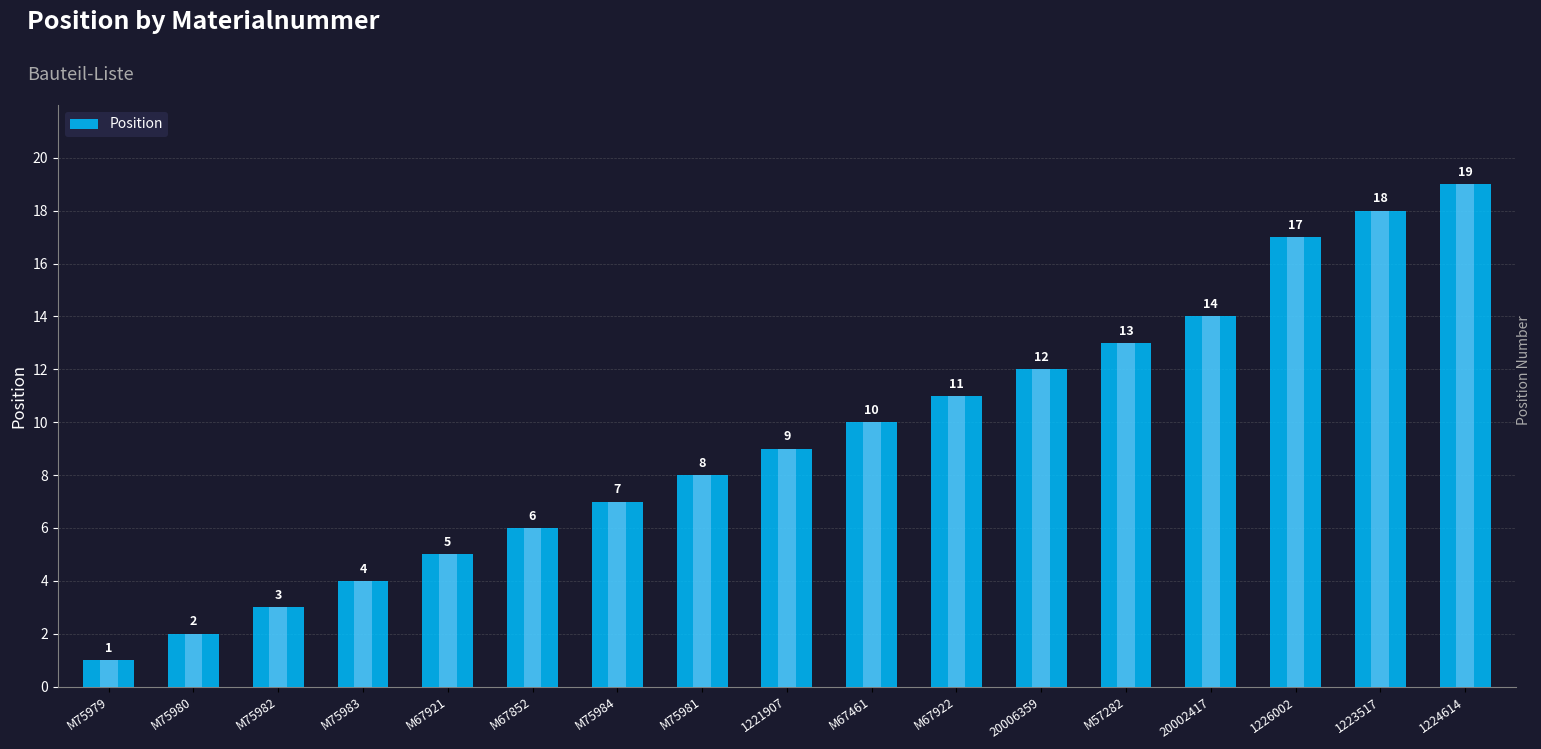

List the labels in order of value, smallest first.

M75979, M75980, M75982, M75983, M67921, M67852, M75984, M75981, 1221907, M67461, M67922, 20006359, M57282, 20002417, 1226002, 1223517, 1224614